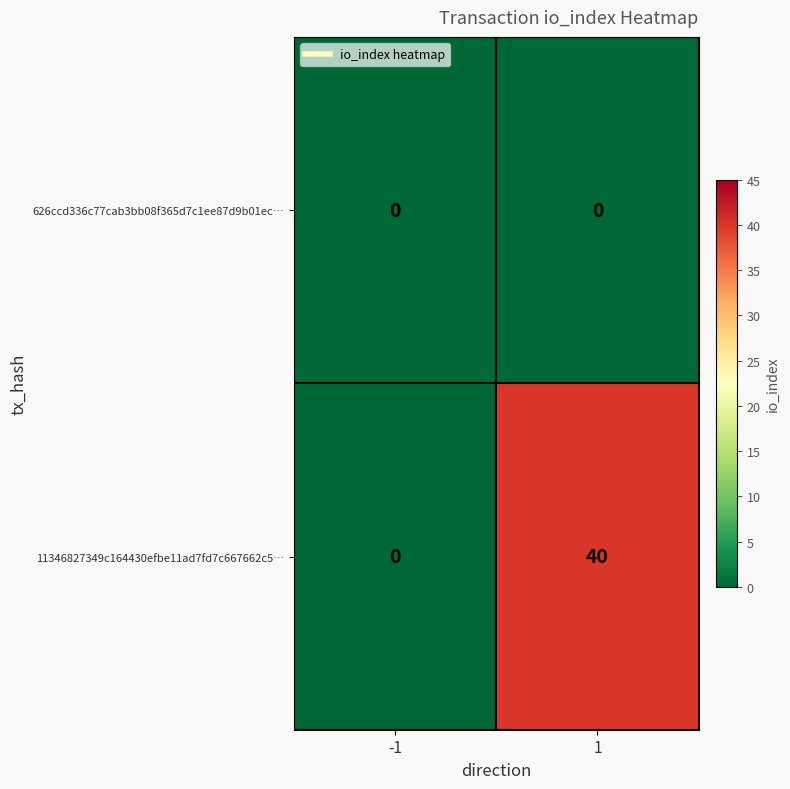

At which category is the sum across all series the highest?

1